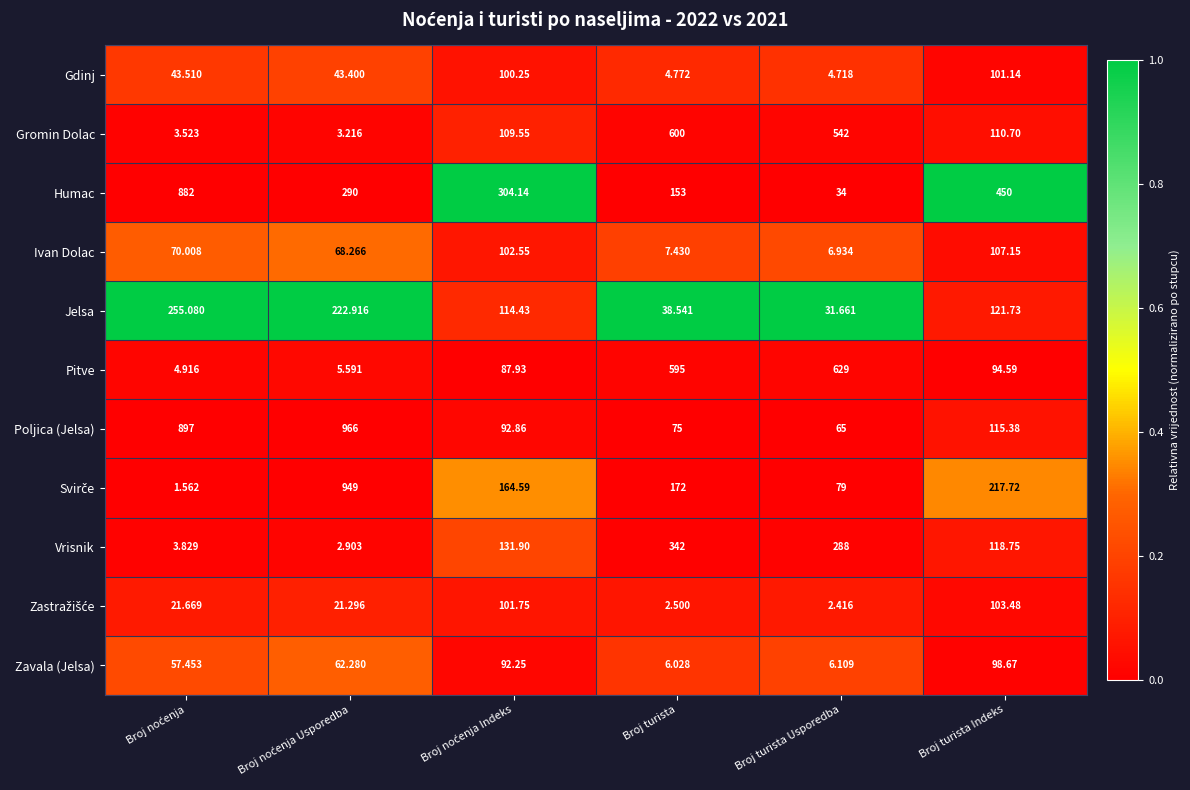

Which series has the largest total across all categories?

Poljica (Jelsa)